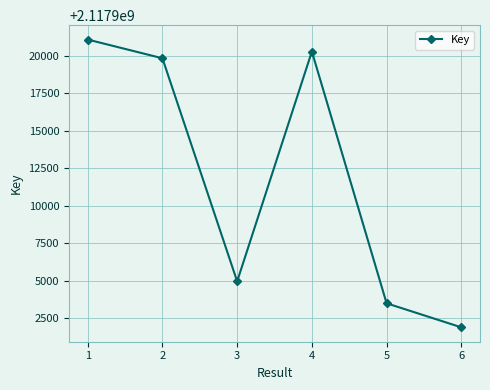

Which has a higher value, 5 or 2?

2